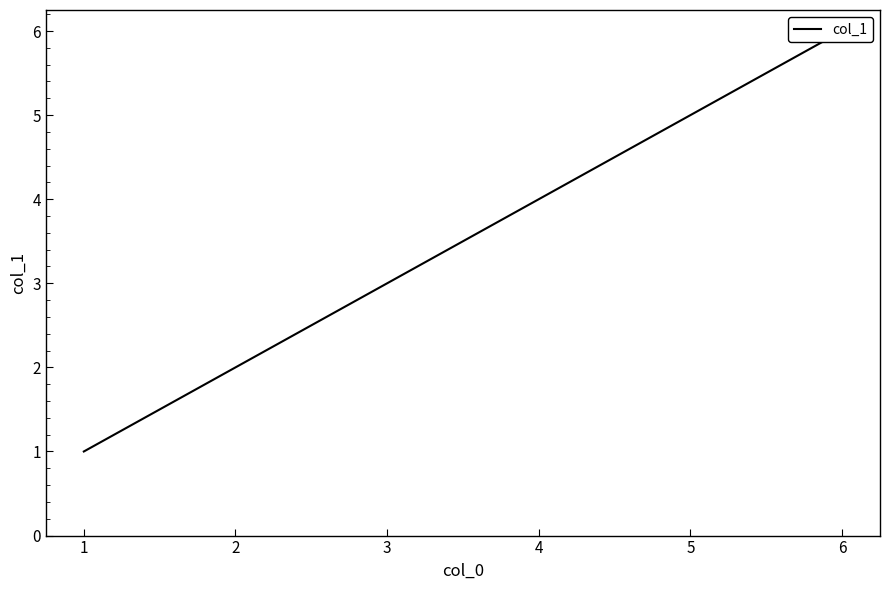

The chart shows a value of 1 at 2. True or false?

False